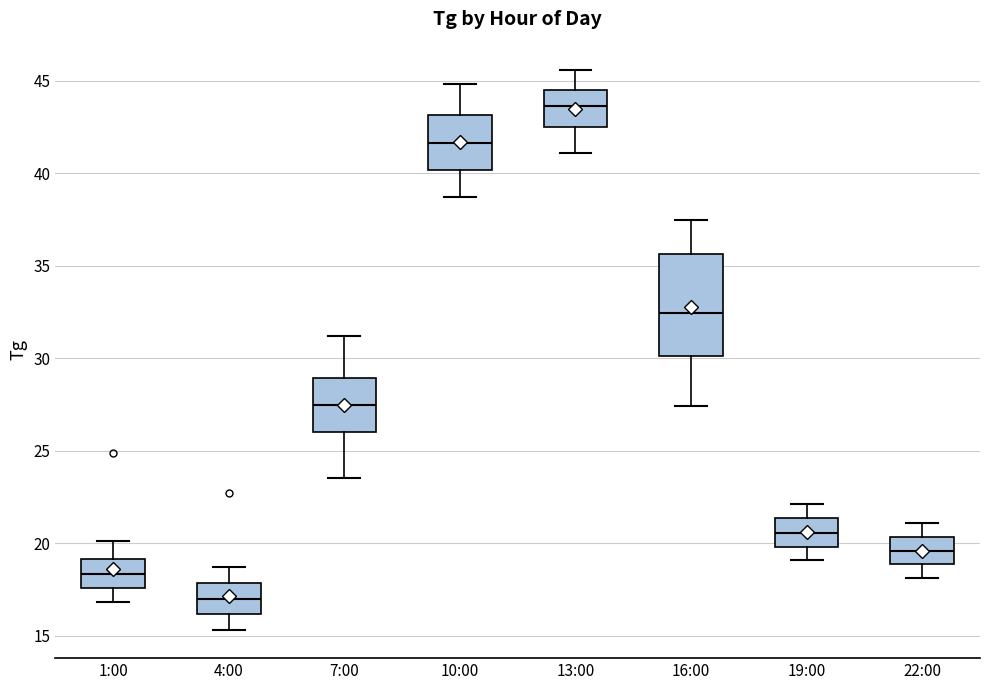

Reading left to right, read every box against the y-axis: the position of its median line, the range the box covers, and the ends of its whiskers. The values are not printed on the chart, so give them approximately, as read against the axis.

1:00: median 18.5, box 17.5 to 19.0, whiskers 17.0 to 20.0
4:00: median 17.0, box 16.0 to 18.0, whiskers 15.5 to 18.5
7:00: median 27.5, box 26.0 to 29.0, whiskers 23.5 to 31.0
10:00: median 41.5, box 40.0 to 43.0, whiskers 38.5 to 45.0
13:00: median 43.5, box 42.5 to 44.5, whiskers 41.0 to 45.5
16:00: median 32.5, box 30.0 to 35.5, whiskers 27.5 to 37.5
19:00: median 20.5, box 20.0 to 21.5, whiskers 19.0 to 22.0
22:00: median 19.5, box 19.0 to 20.5, whiskers 18.0 to 21.0